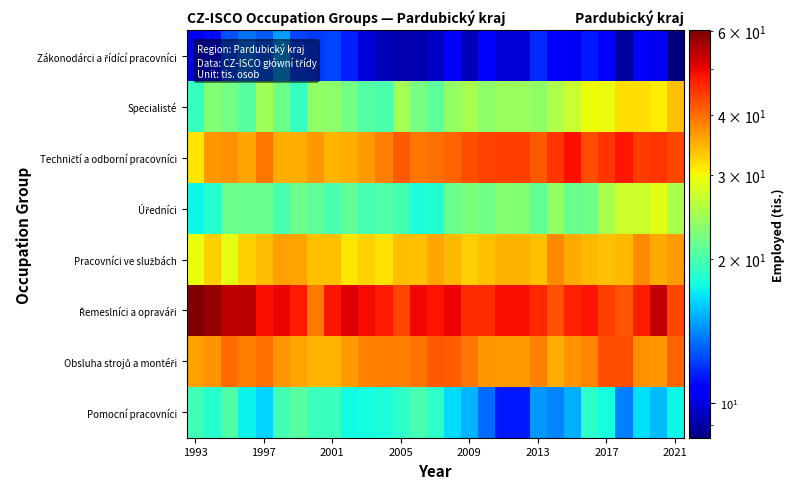

List the series in order of their peak value, lowest first.

Zákonodárci a řídící pracovníci, Pomocní pracovníci, Úředníci, Specialisté, Pracovníci ve službách, Obsluha strojů a montéři, Techničtí a odborní pracovníci, Řemeslníci a opraváři